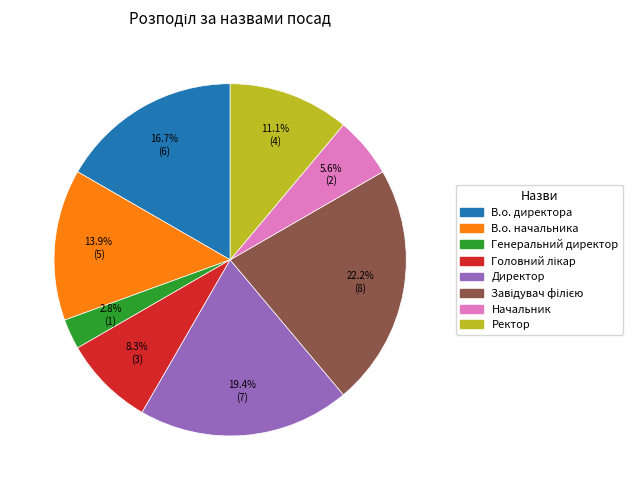

What is the smallest slice in the pie chart?

Генеральний директор